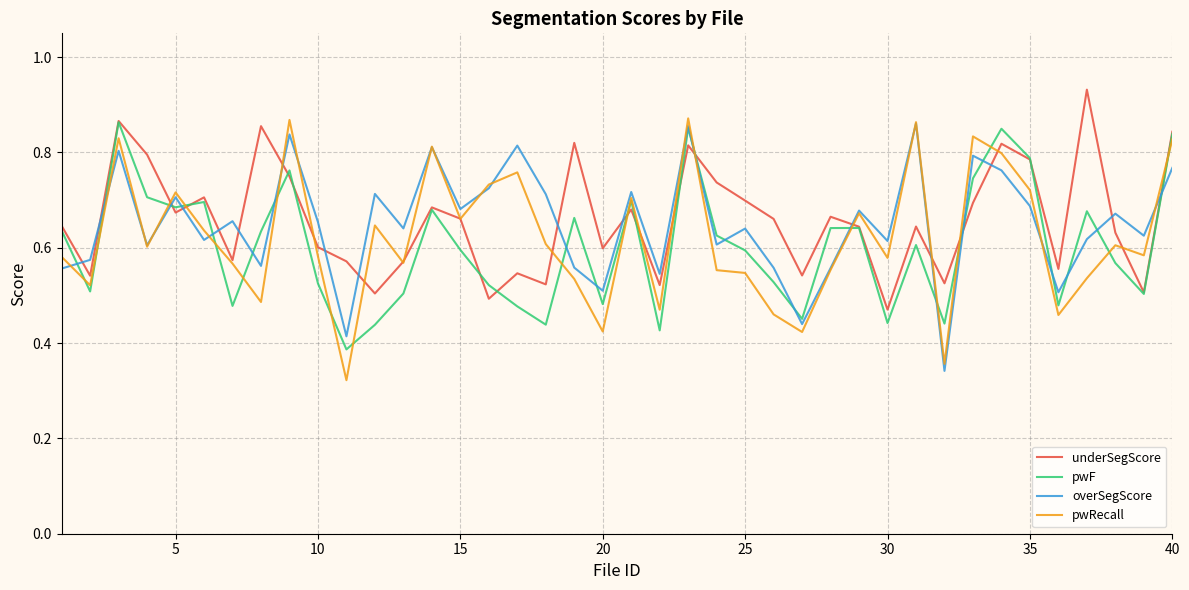

What is the total value across all series at 30?

2.1